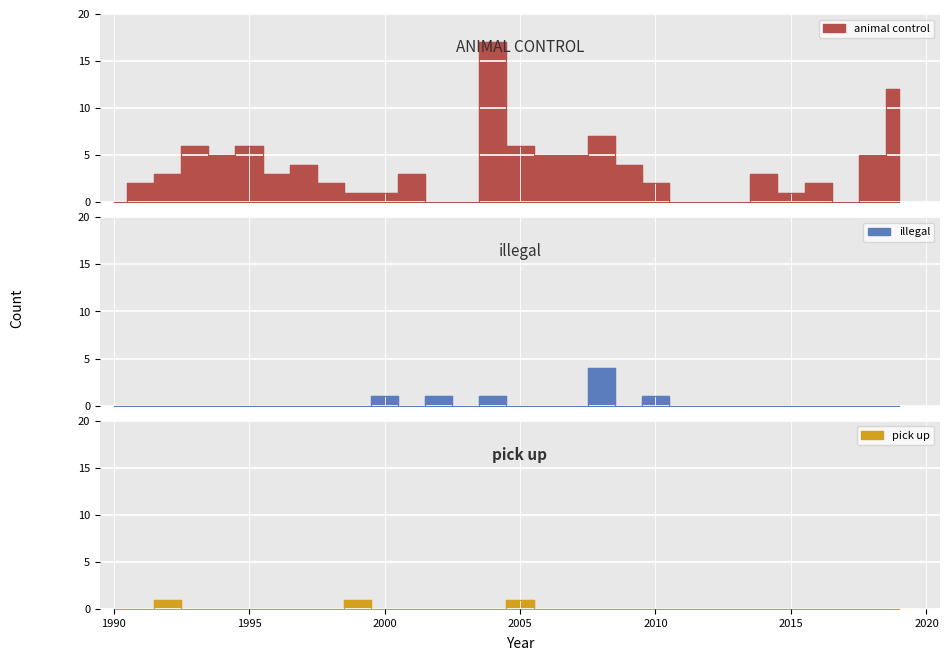

True or false: pick up has a value of 0 at 2018.

True